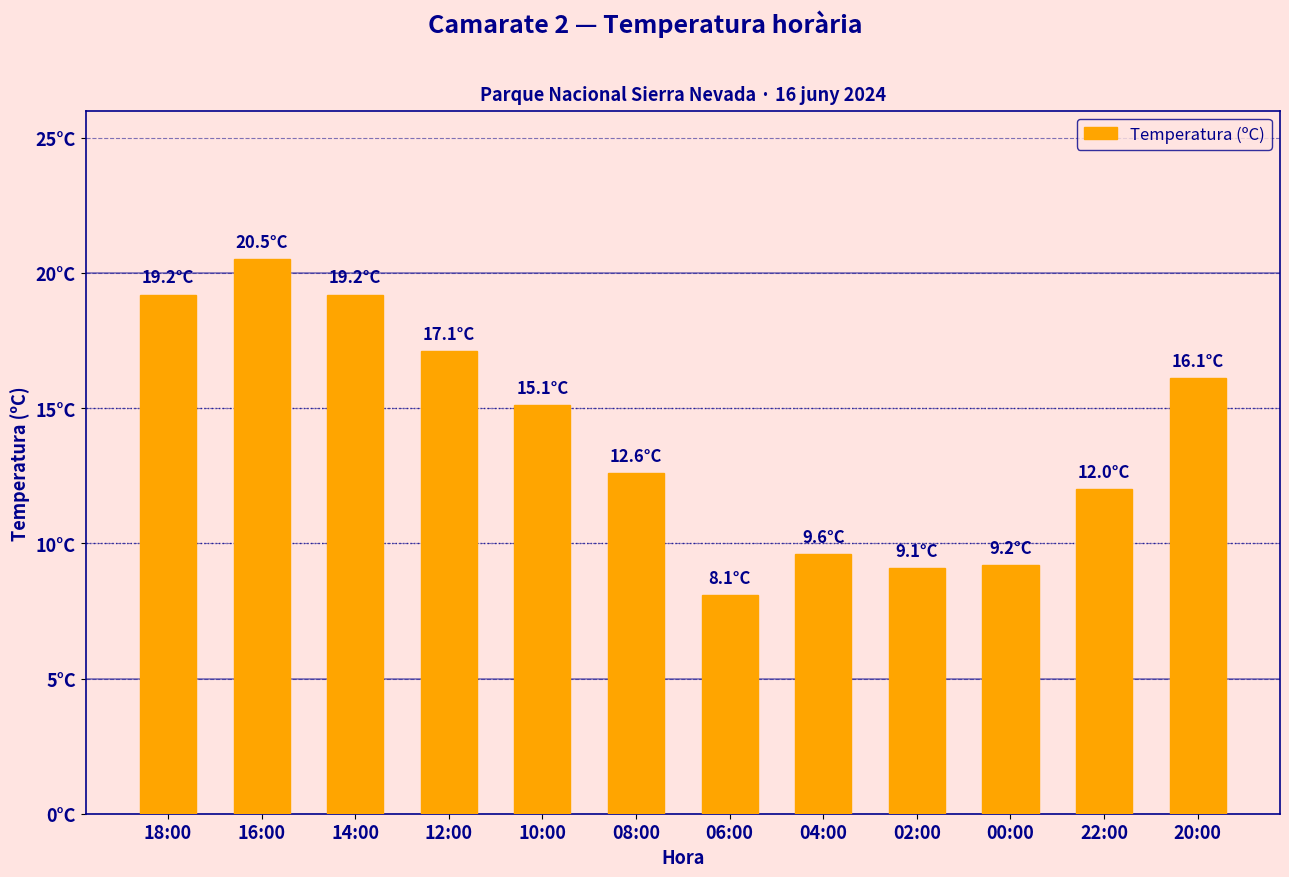

Does the chart contain any negative values?

No